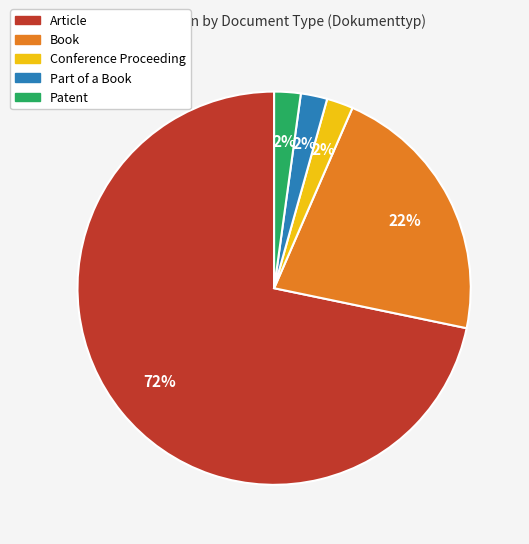

Does any single category account for the majority?

Yes